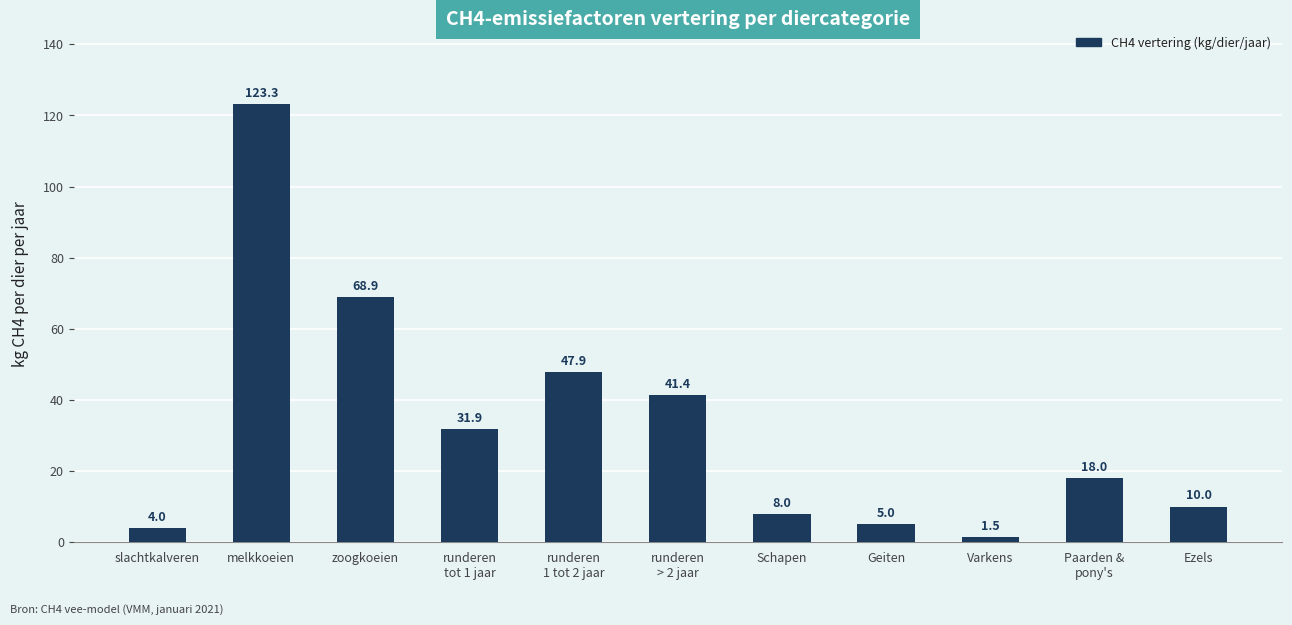

Rank the categories by value from lowest to highest.

Varkens, slachtkalveren, Geiten, Schapen, Ezels, Paarden &
pony's, runderen
tot 1 jaar, runderen
> 2 jaar, runderen
1 tot 2 jaar, zoogkoeien, melkkoeien